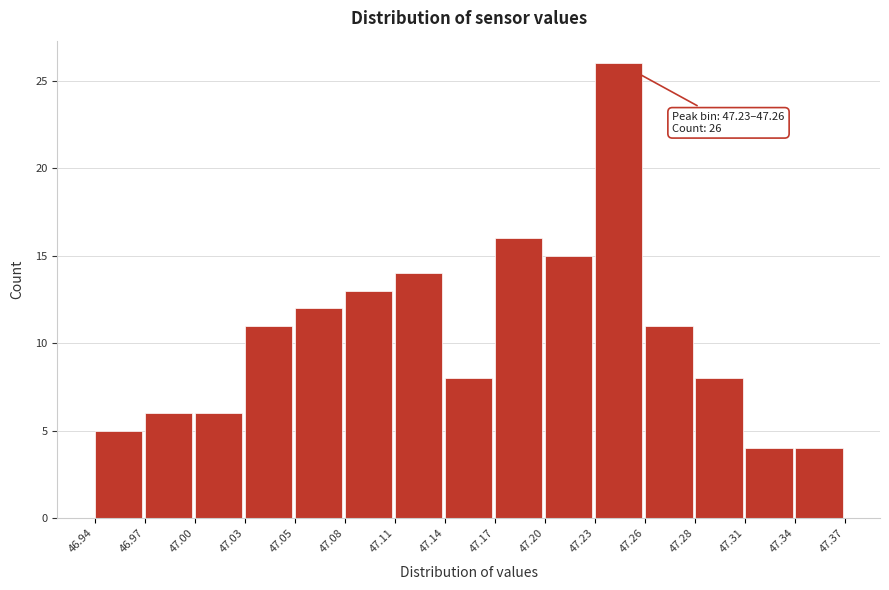

Over which range of the x-axis is the bar tallest?

47.23 to 47.26